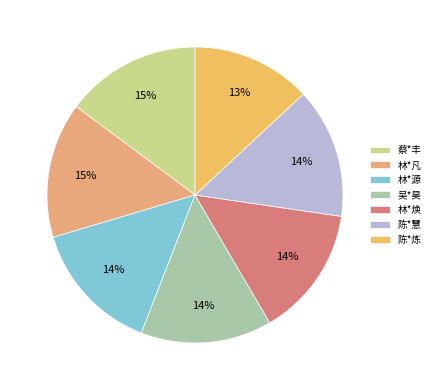

What is the smallest slice in the pie chart?

陈*炼